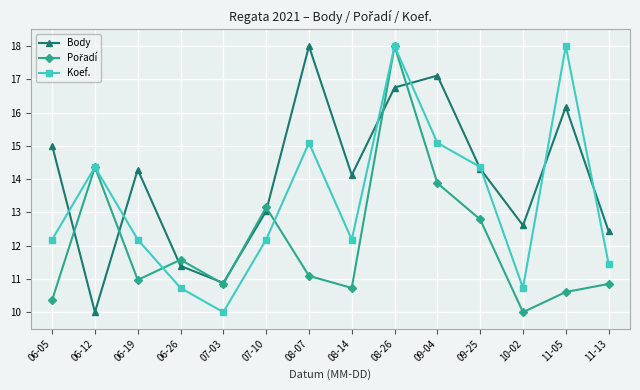

What is the difference between the highest and lowest values at 06-12?

4.4